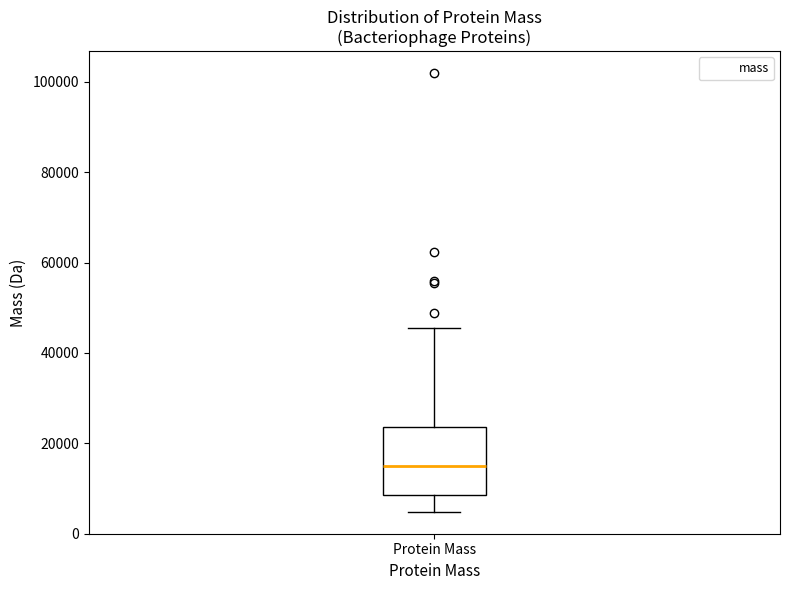

Read this box plot against the y-axis: the position of the median line, the range covered by the box, and the ends of both whiskers. The values are not printed on the chart, so give them approximately, as read against the axis.

median 16000, box 8000 to 24000, whiskers 4000 to 46000